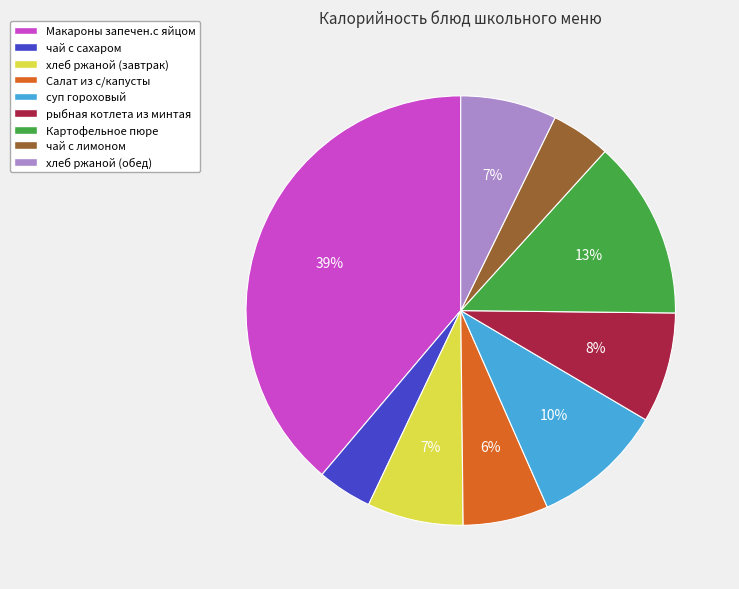

What percentage is the чай с сахаром slice, to the nearest percent?

4%